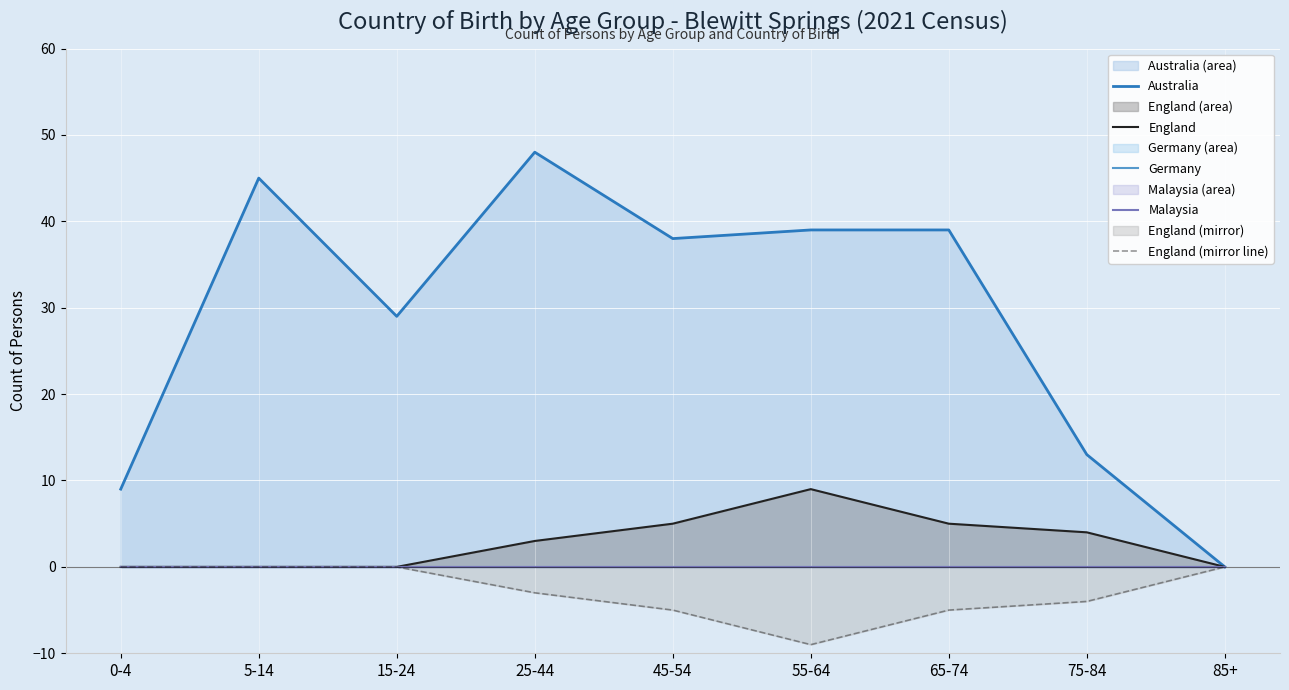

At which category does England (mirror line) reach its first local valley?

55-64